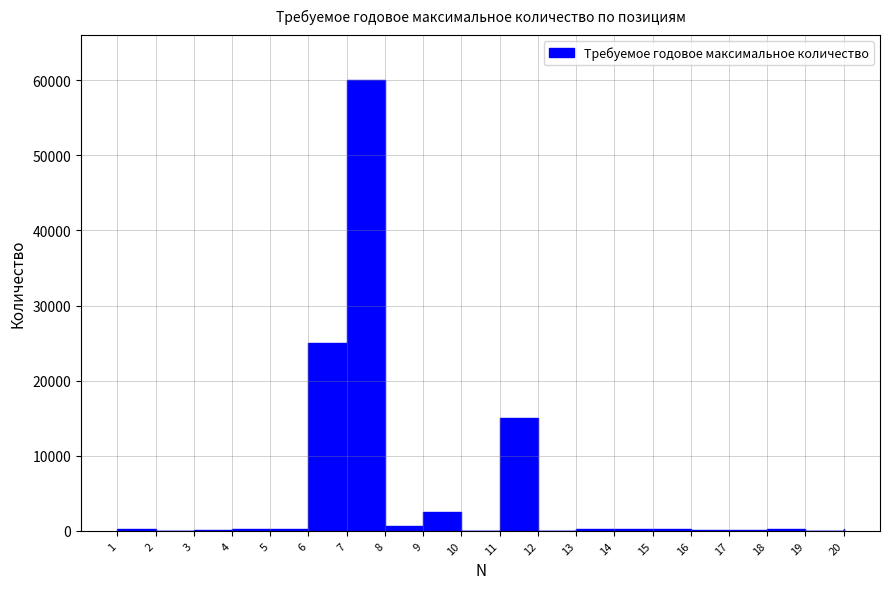

List the labels in order of value, smallest first.

12, 2, 10, 19, 3, 16, 17, 1, 13, 14, 15, 18, 4, 5, 20, 8, 9, 11, 6, 7